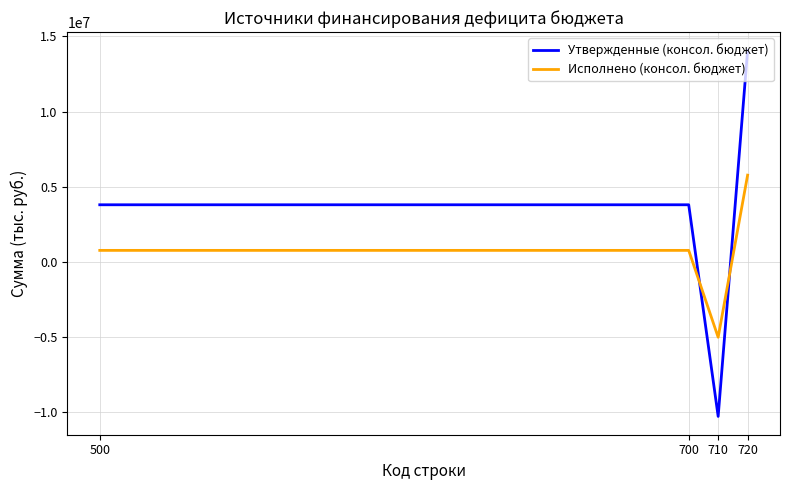

At 720, list the series in order from largest to smallest.

Утвержденные (консол. бюджет), Исполнено (консол. бюджет)